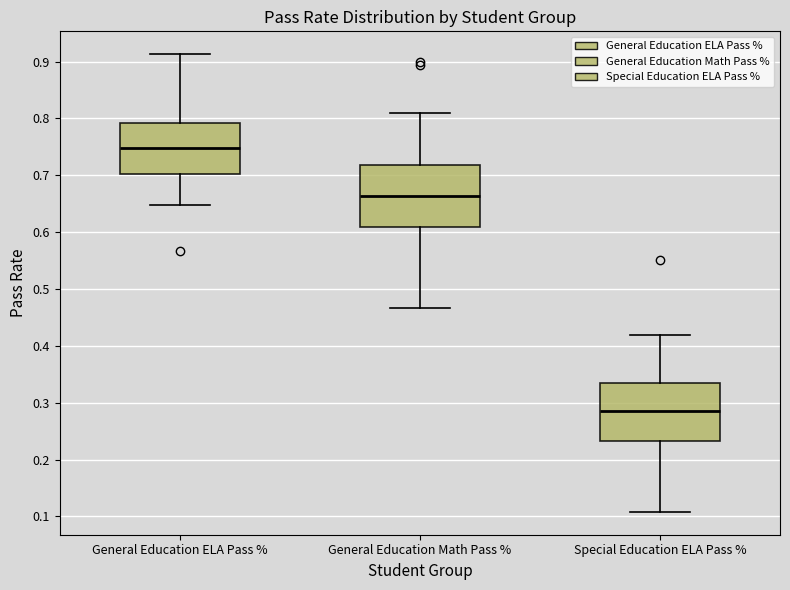

Where is the upper edge of the box for Special Education ELA Pass % on the y-axis? The values are not printed on the chart, so give them approximately, as read against the axis.

0.33